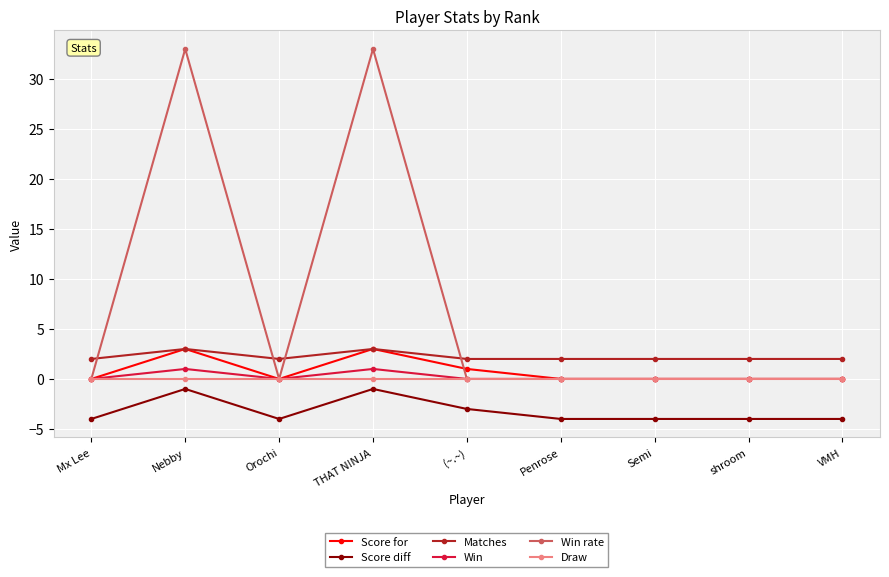

Where is the first local maximum for Win?

Nebby